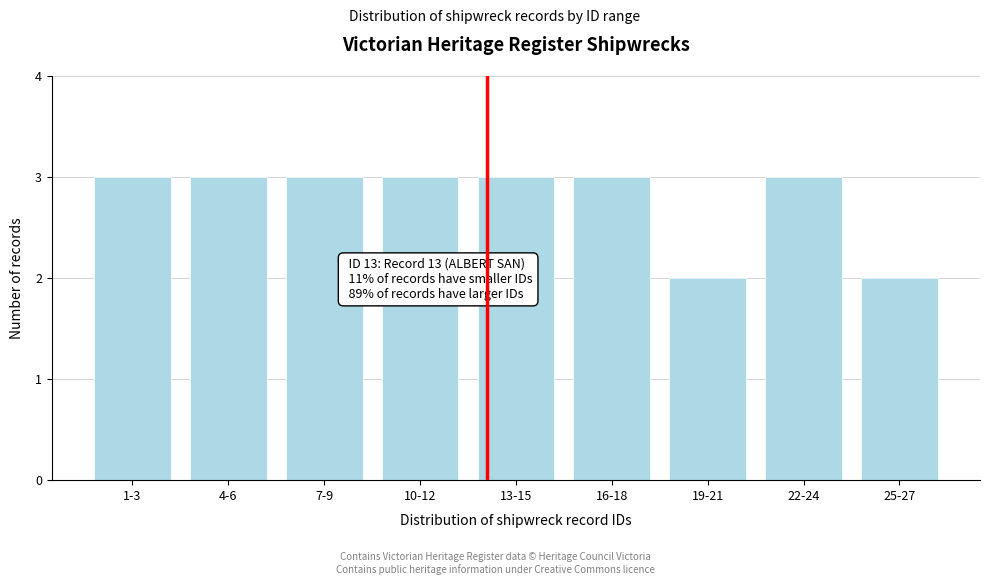

Reading right to left, what are all the values shown in this chart?

25-27=2	22-24=3	19-21=2	16-18=3	13-15=3	10-12=3	7-9=3	4-6=3	1-3=3